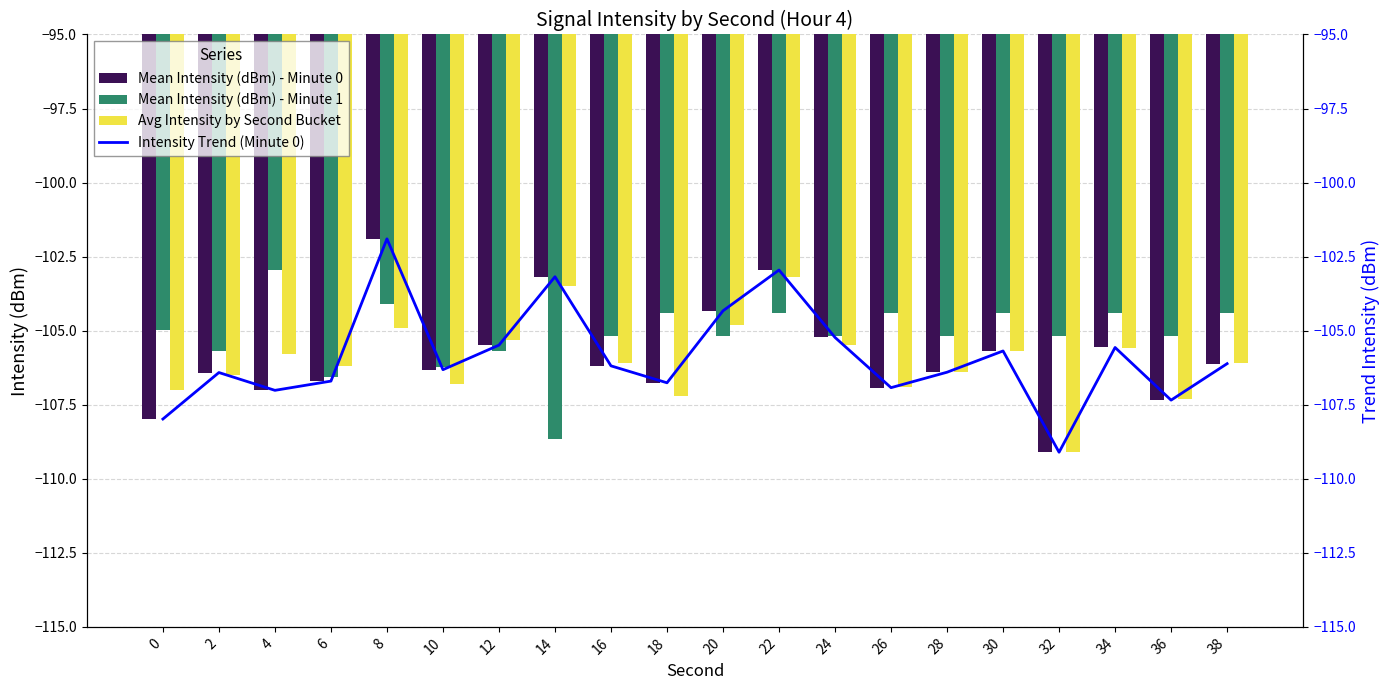

Between 24 and 2, which is larger?

24